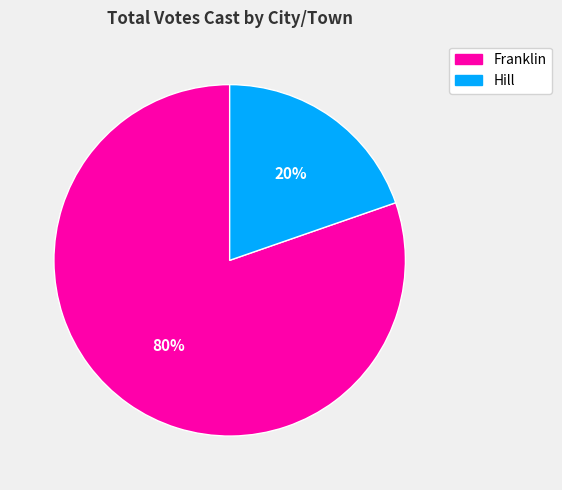

What percentage is the Hill slice, to the nearest percent?

20%